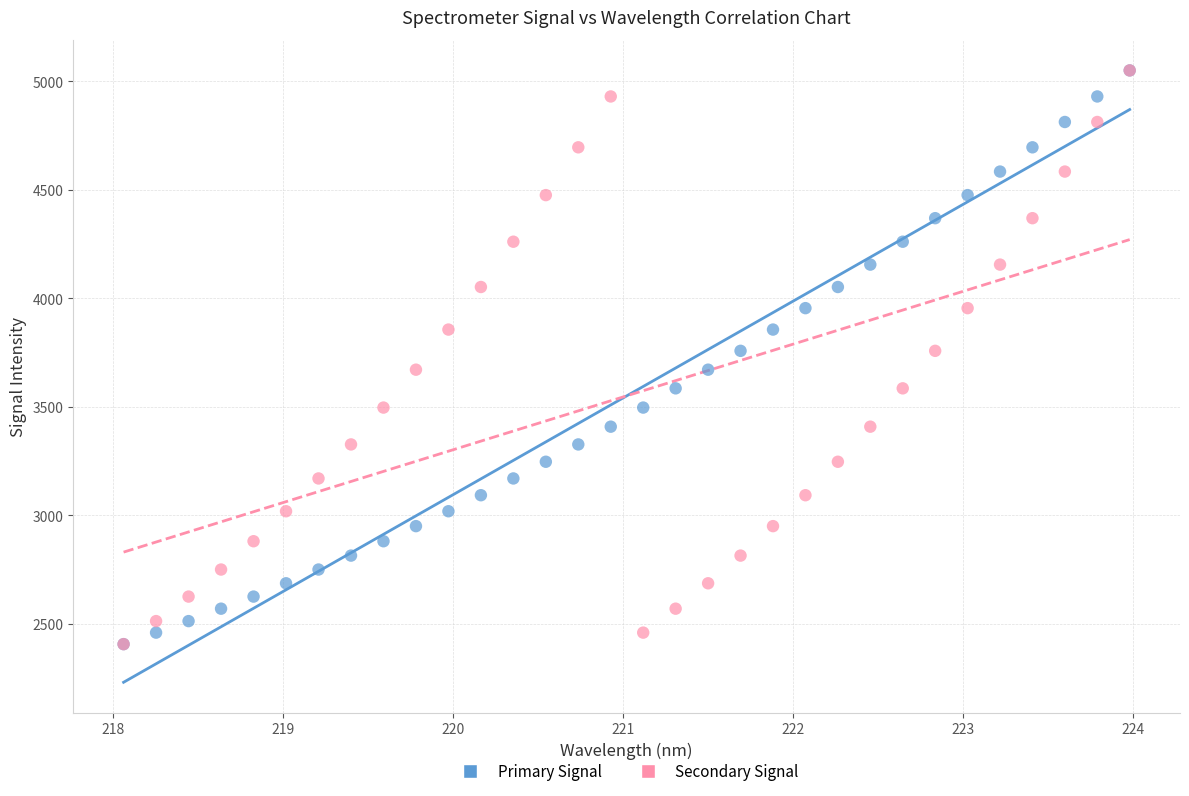

What are all the series names shown in the legend?

Primary Signal, Secondary Signal